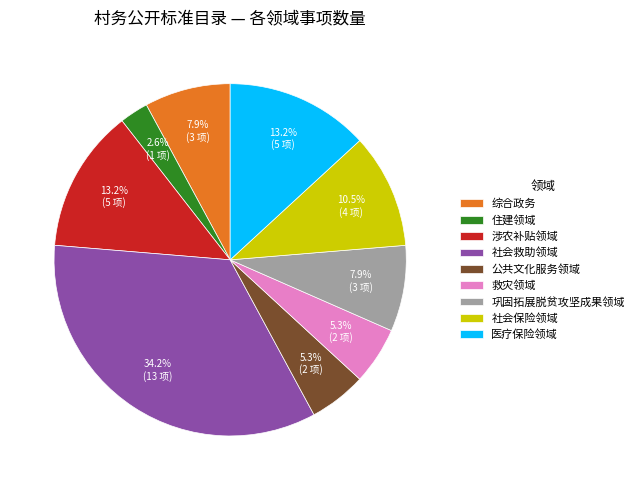

Which slice is the largest?

社会救助领域